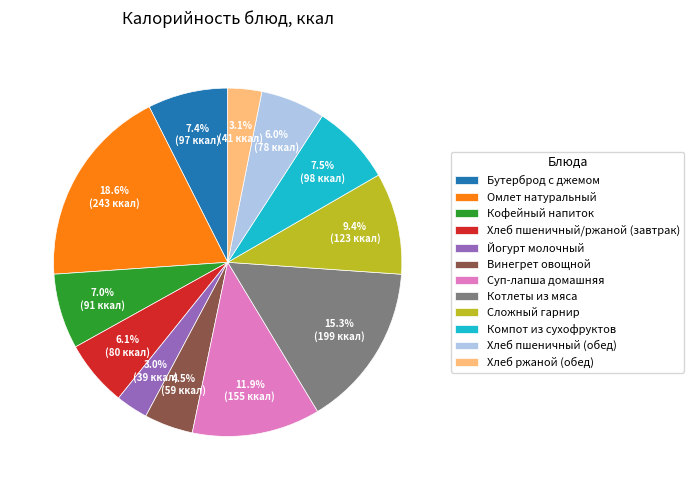

How many slices are in this pie chart?

12